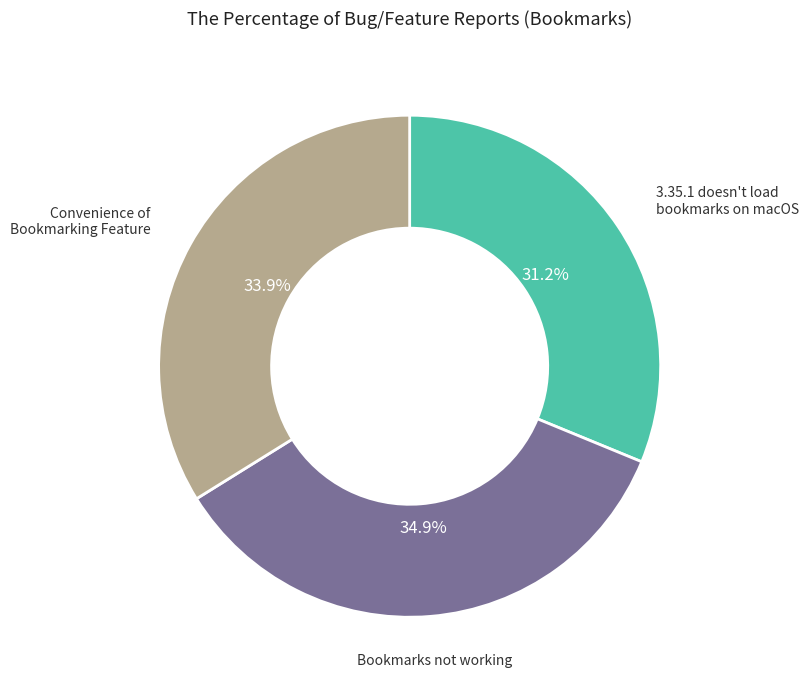

Approximately how many times larger is the value at Bookmarks not working compared to Convenience of Bookmarking Feature?

1.0